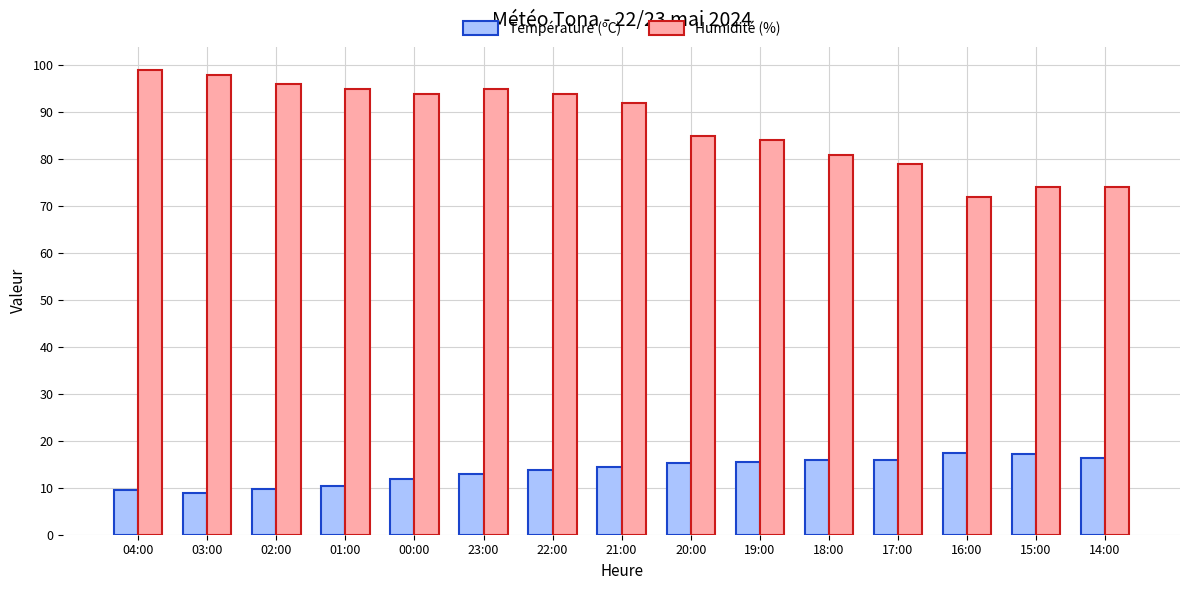

What is the average value of the Température (ºC) series?

13.7